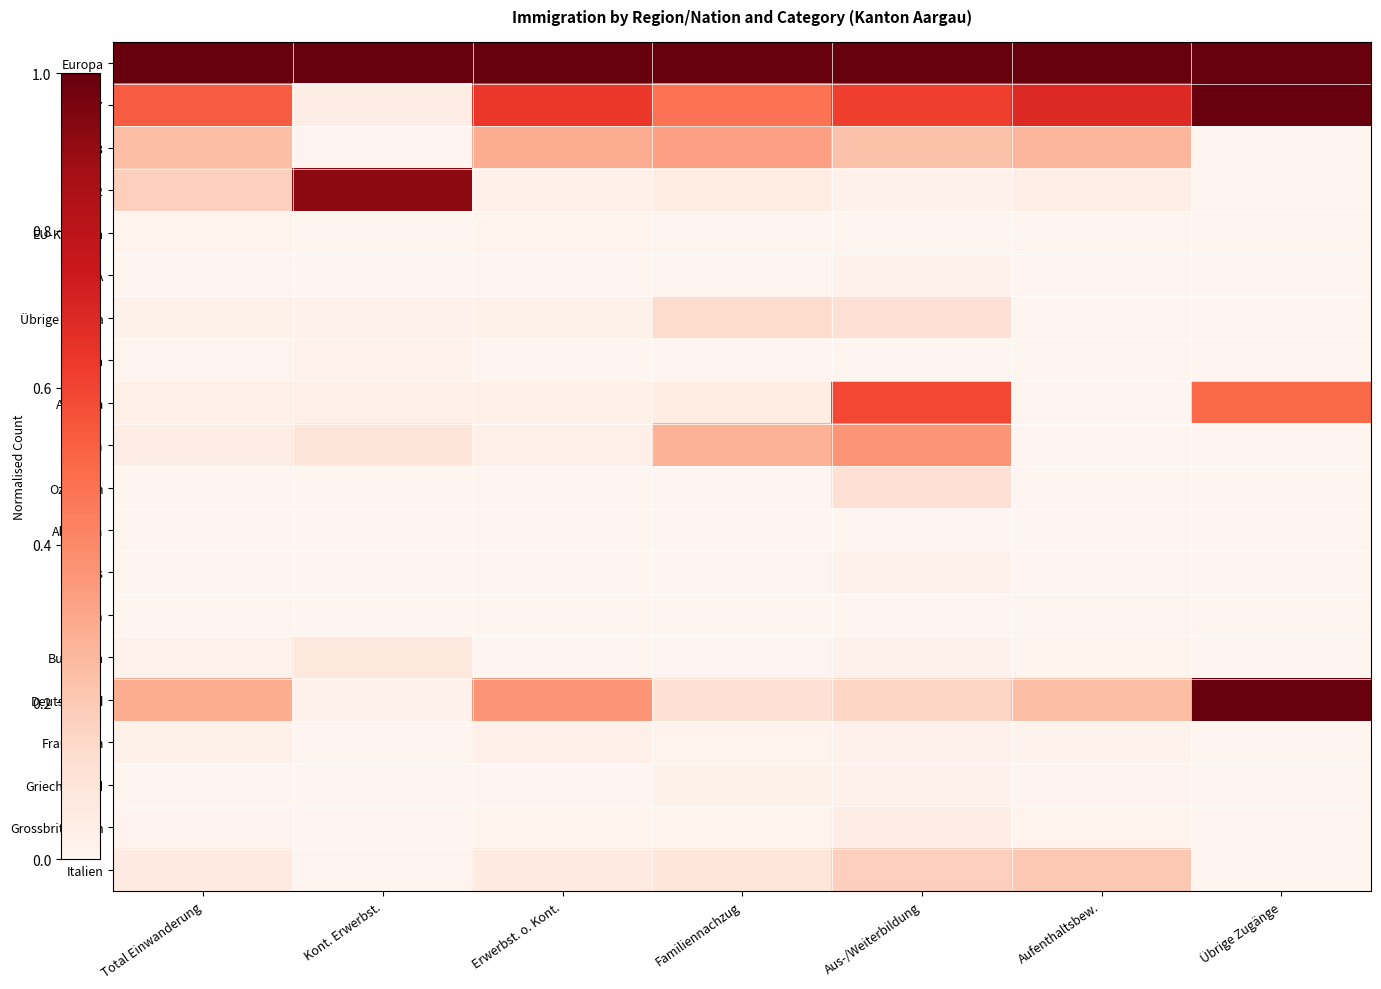

How many categories are shown in the chart?

7